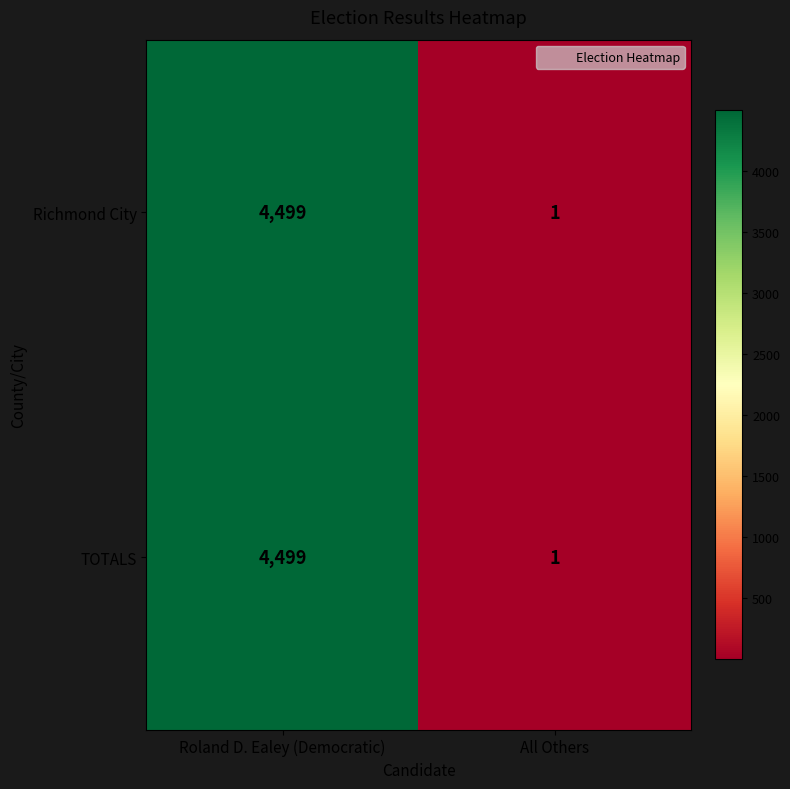

What value does the Richmond City series have at Roland D. Ealey (Democratic), to the nearest 50?

4500